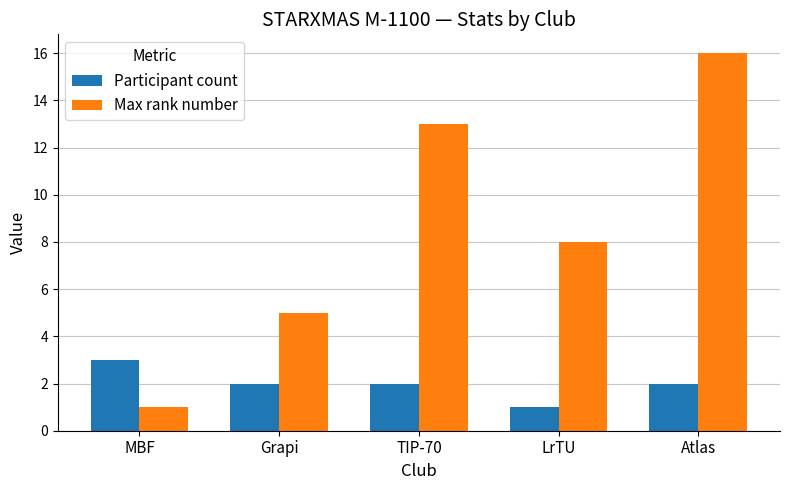

Reading right to left, what are all the values shown in this chart?

Participant count: 2	1	2	2	3
Max rank number: 16	8	13	5	1